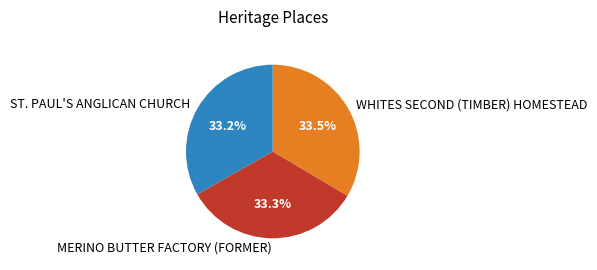

How many slices are in this pie chart?

3